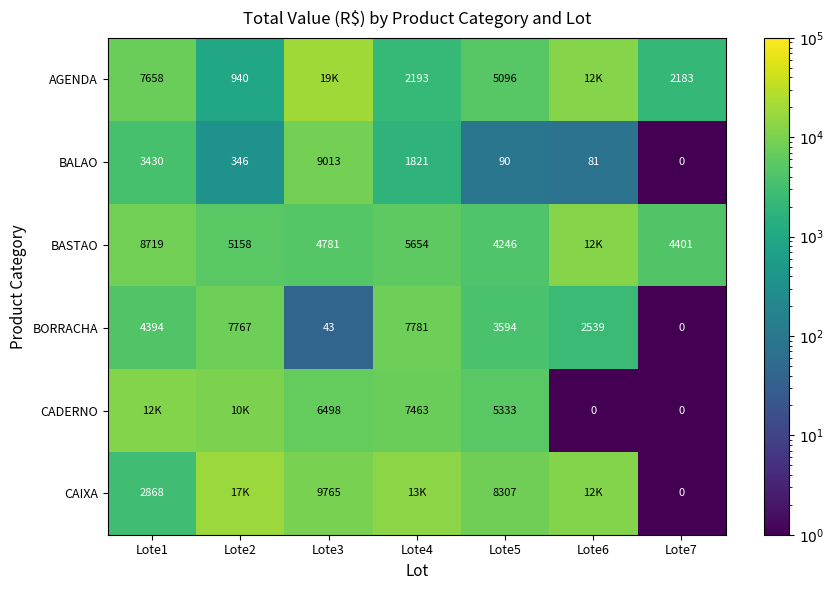

Is the value of CADERNO at Lote5 greater than the value of BORRACHA at Lote2?

No